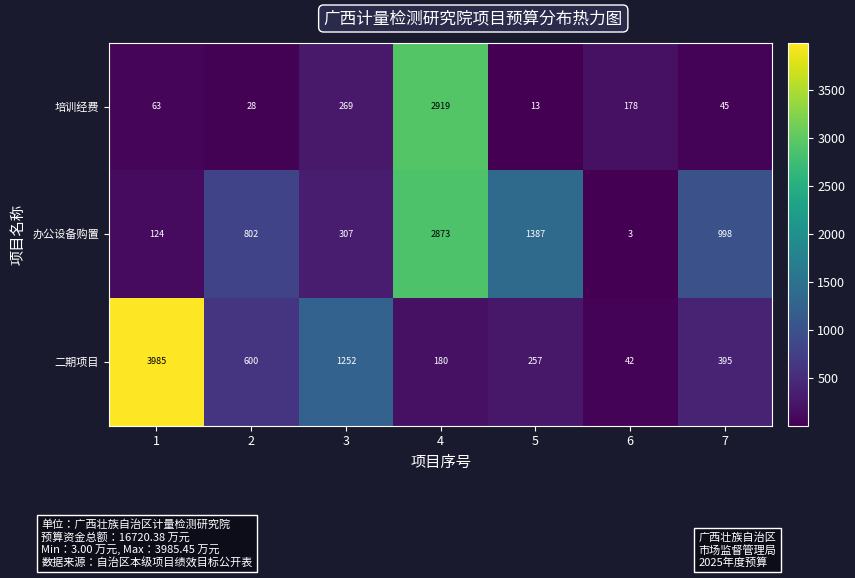

What is the difference between the maximum and minimum values in the 办公设备购置 series?

2870